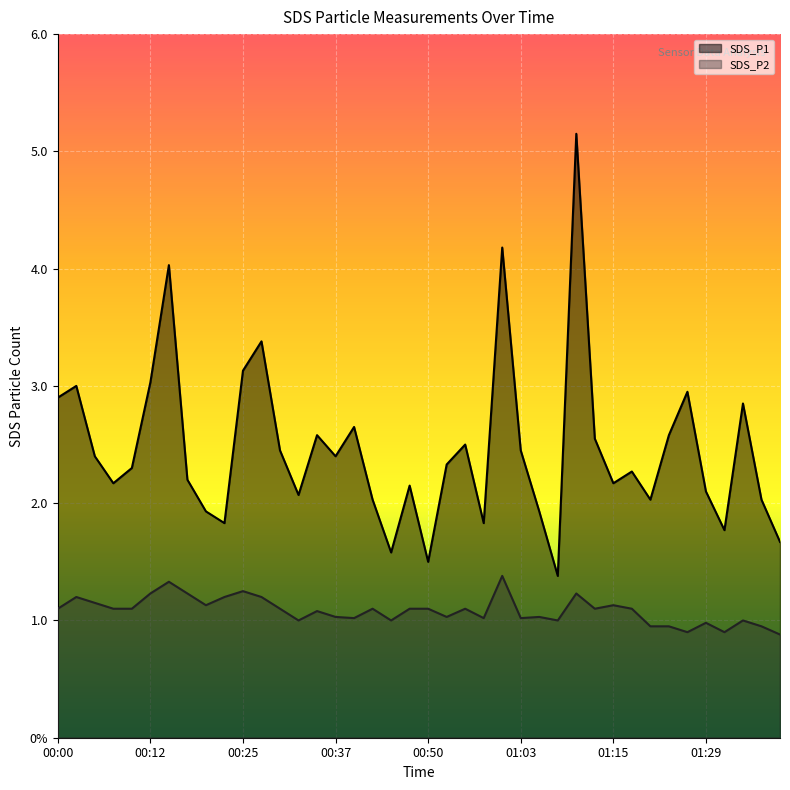

What position from the left is 00:34?

15